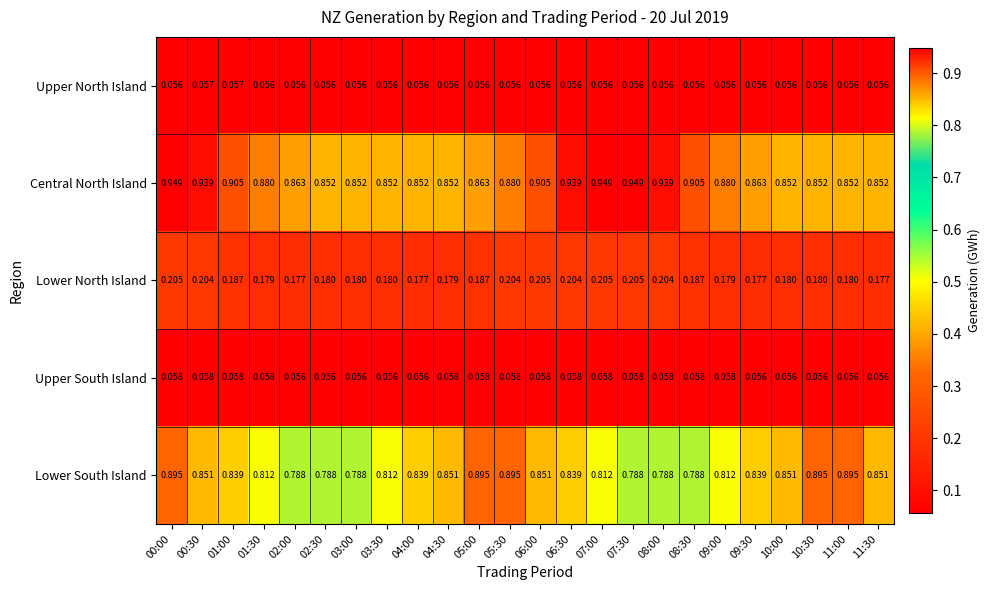

Which series has the largest total across all categories?

Central North Island